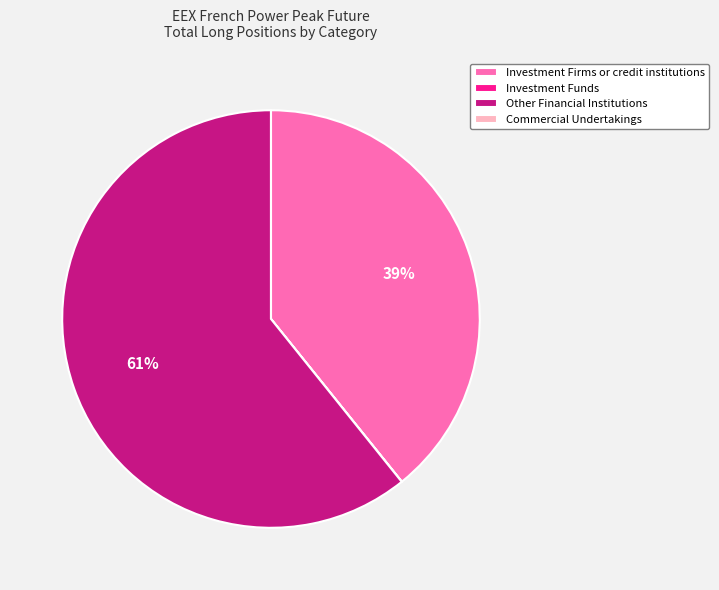

Between Other Financial Institutions and Investment Firms or credit institutions, which is larger?

Other Financial Institutions